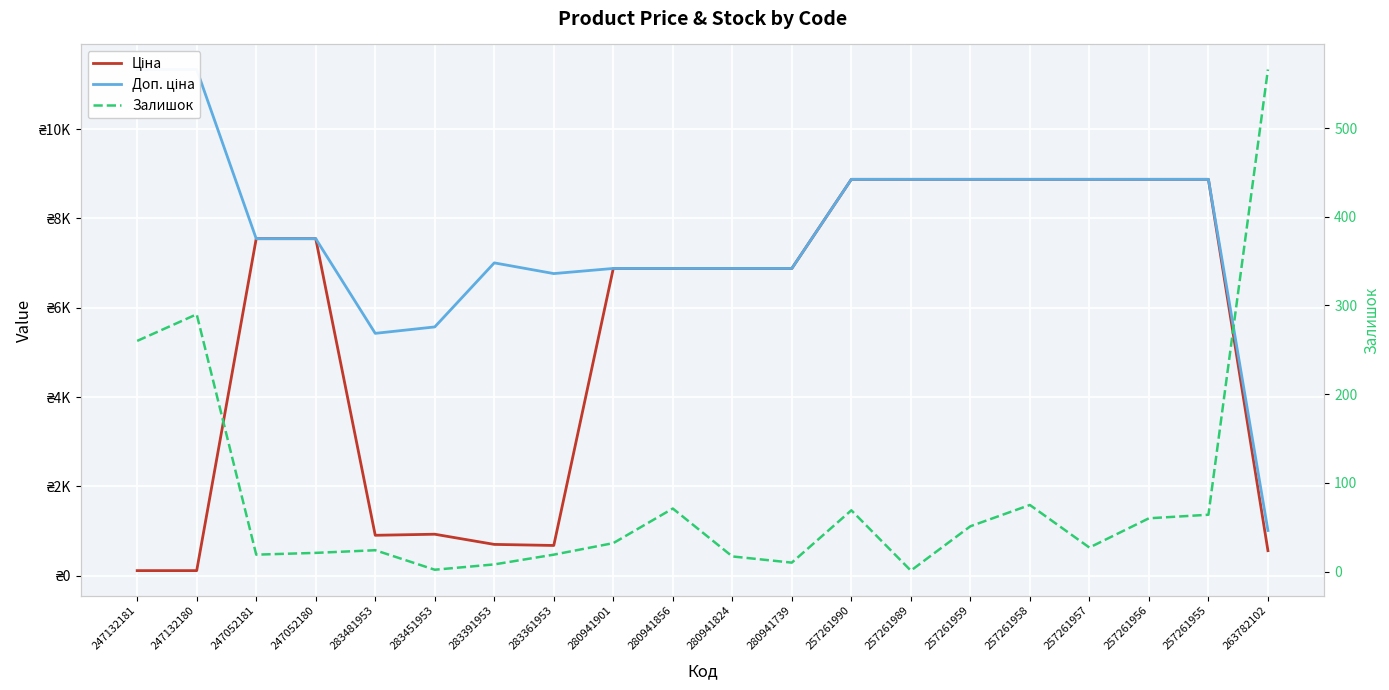

Is it true that Ціна equals 6879.5 at 280941901?

True